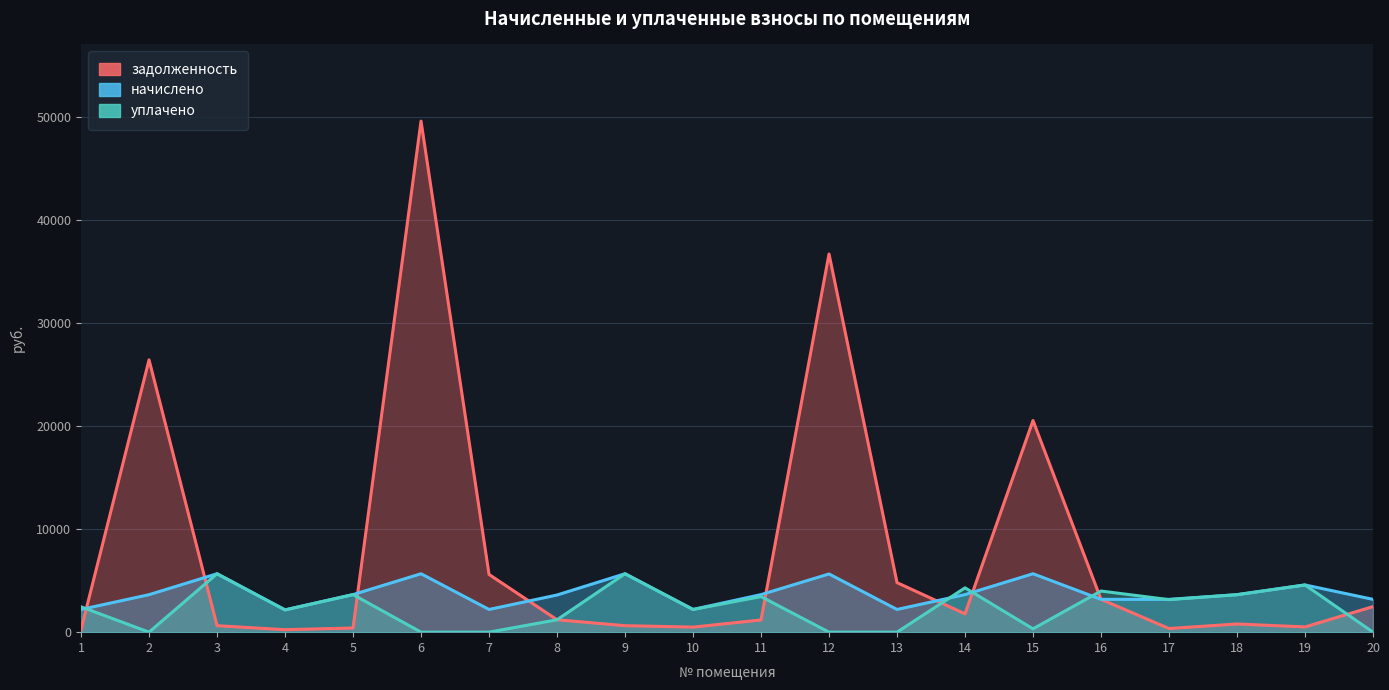

Read the уплачено value at 14.

4299.8